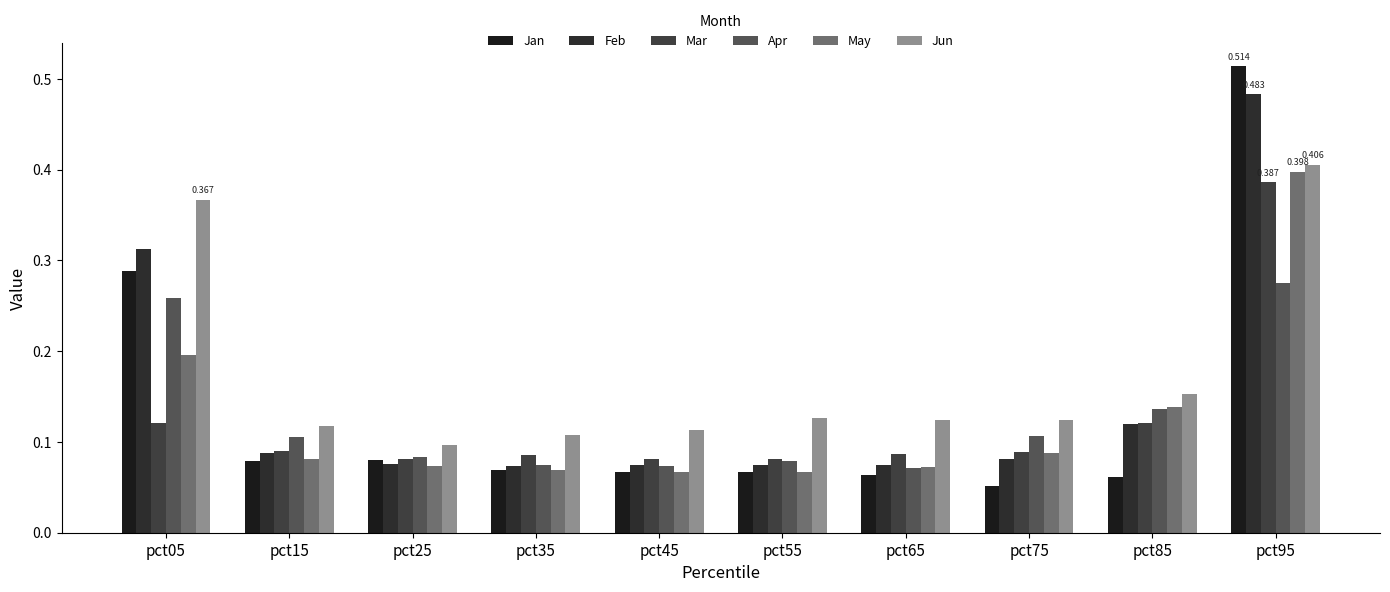

At which category is the sum across all series the highest?

pct95